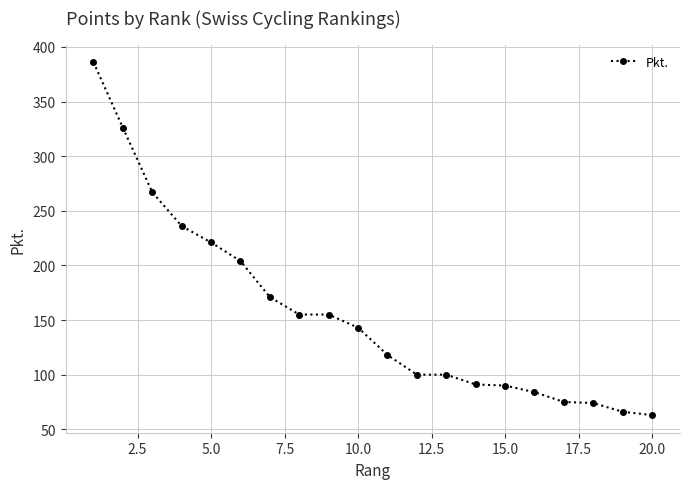

What is the maximum value shown in the chart?

386